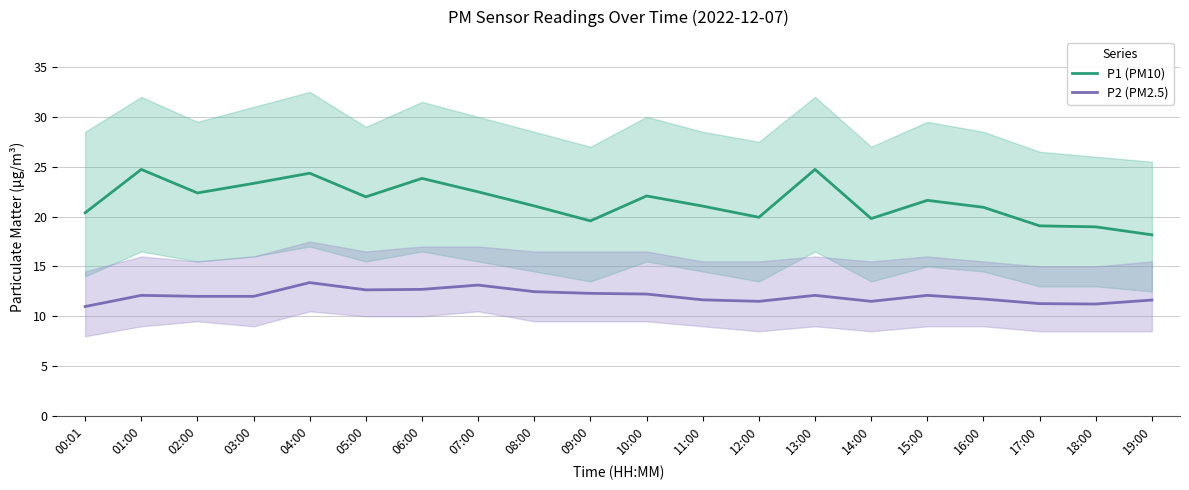

True or false: P2 (PM2.5) and P1 (PM10) intersect in this chart.

False